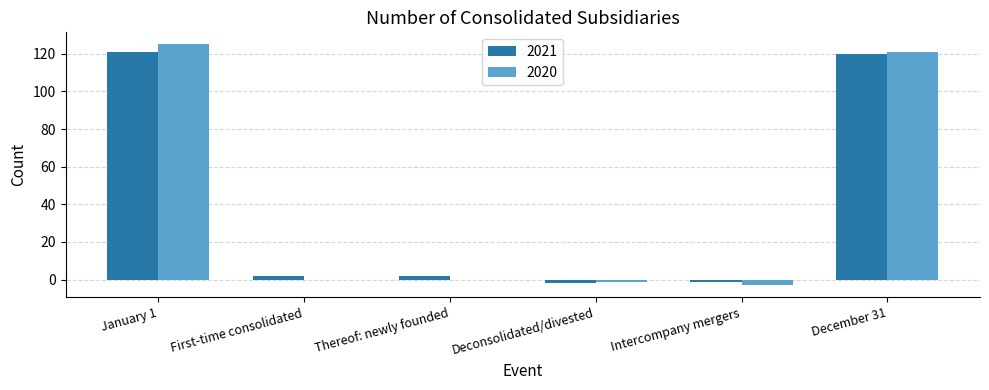

Reading left to right, list all the values displayed in this chart.

2021: January 1=121	First-time consolidated=2	Thereof: newly founded=2	Deconsolidated/divested=-2	Intercompany mergers=-1	December 31=120
2020: January 1=125	First-time consolidated=0	Thereof: newly founded=0	Deconsolidated/divested=-1	Intercompany mergers=-3	December 31=121